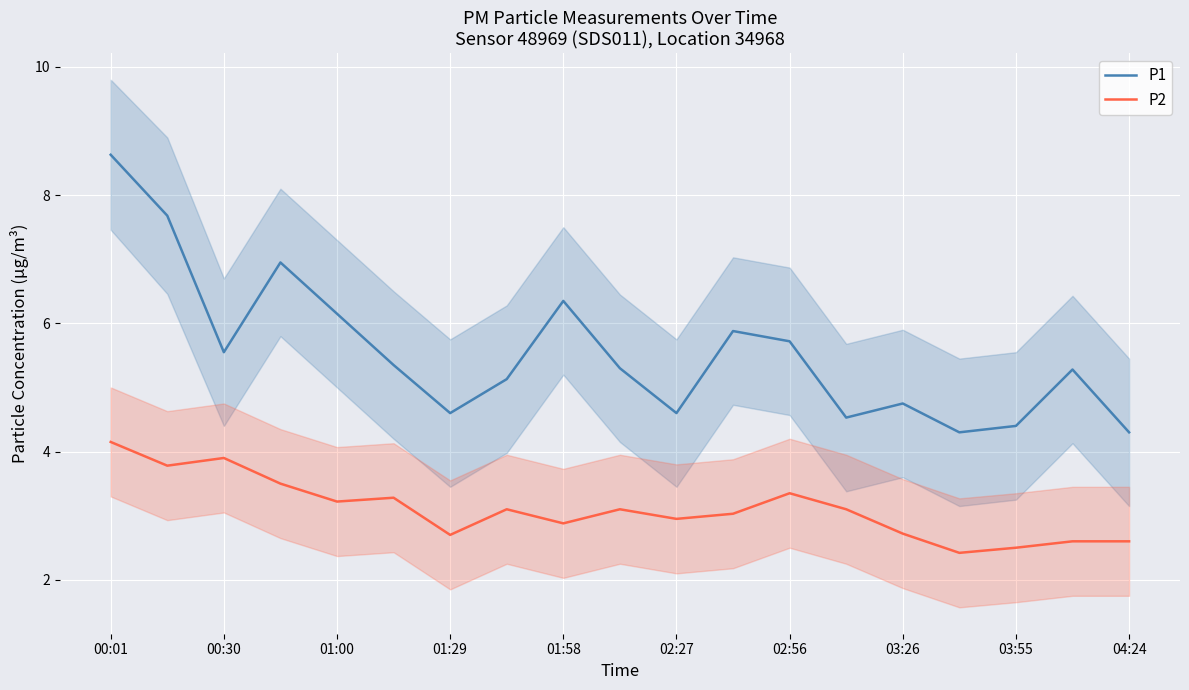

Is it true that P2 equals 2.9 at 01:58?

True